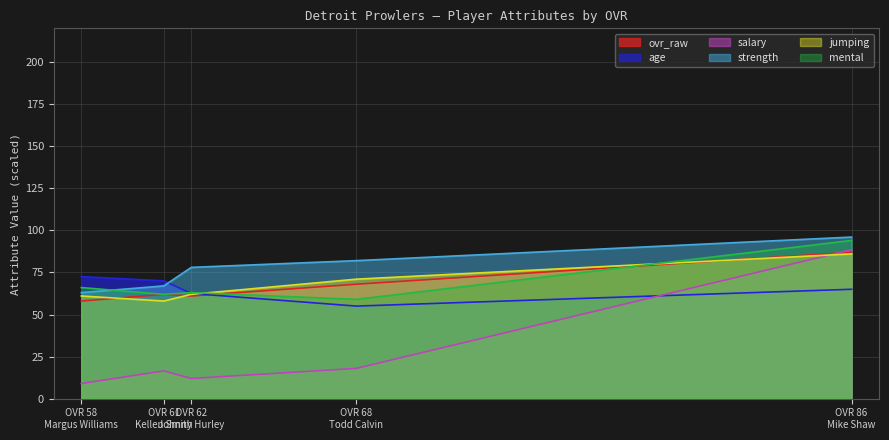

At OVR 86 Mike Shaw, list the series in order from smallest to largest.

age, jumping, ovr_raw, salary, mental, strength